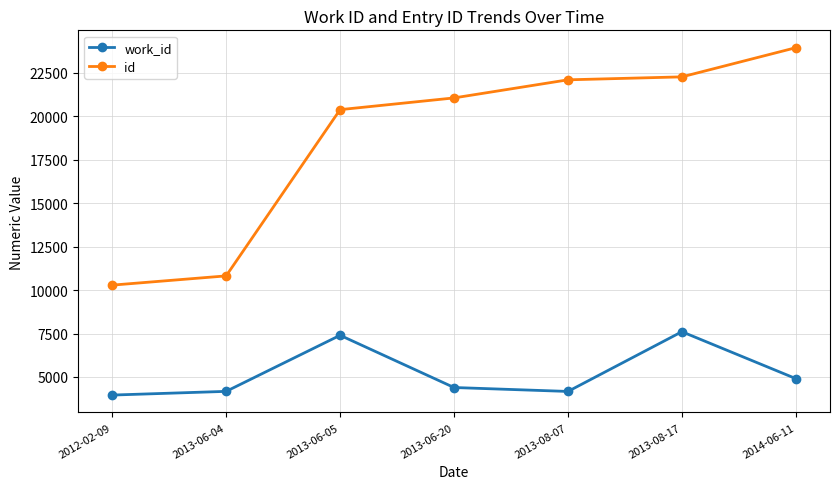

What is the value of the id point at the 6th from the left?

22276